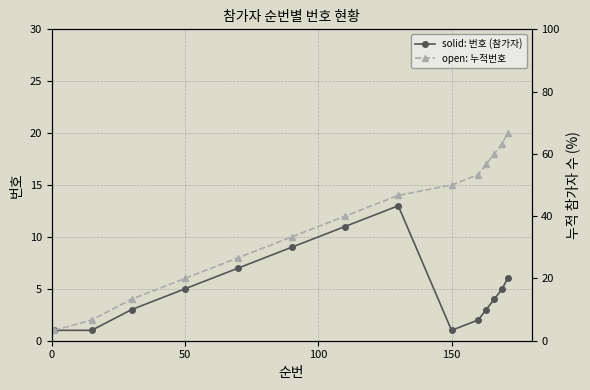

At how many categories does at least one series exceed 5?

11